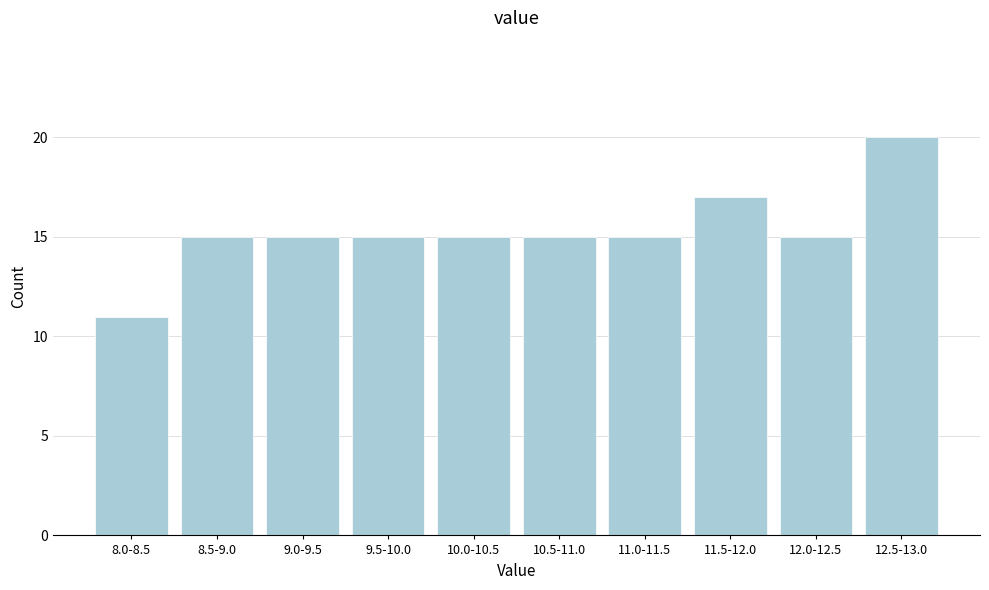

Reading left to right, transcribe all the data shown in this chart.

11	15	15	15	15	15	15	17	15	20